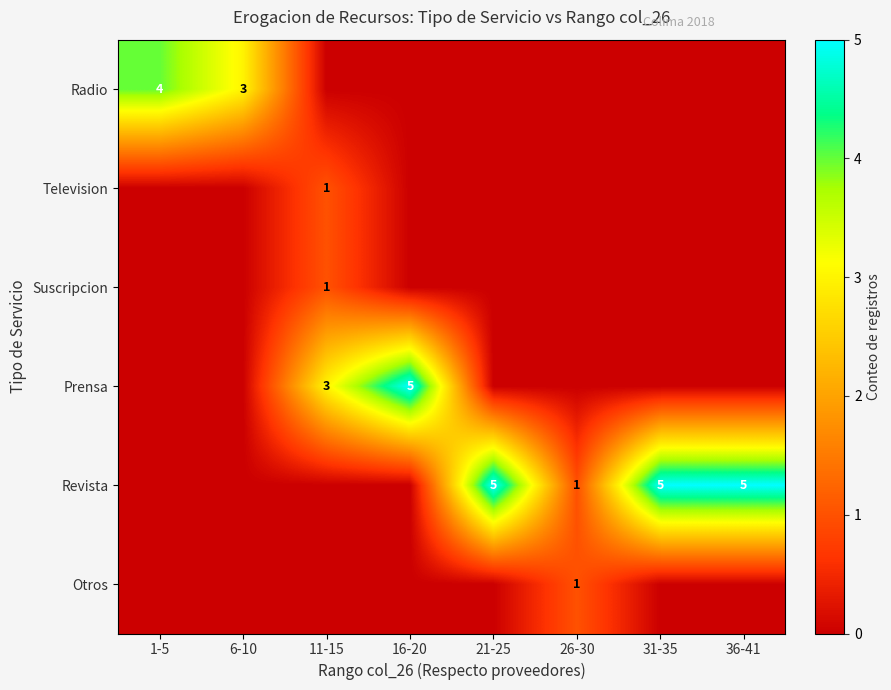

Which category has the lowest value across all series?

11-15